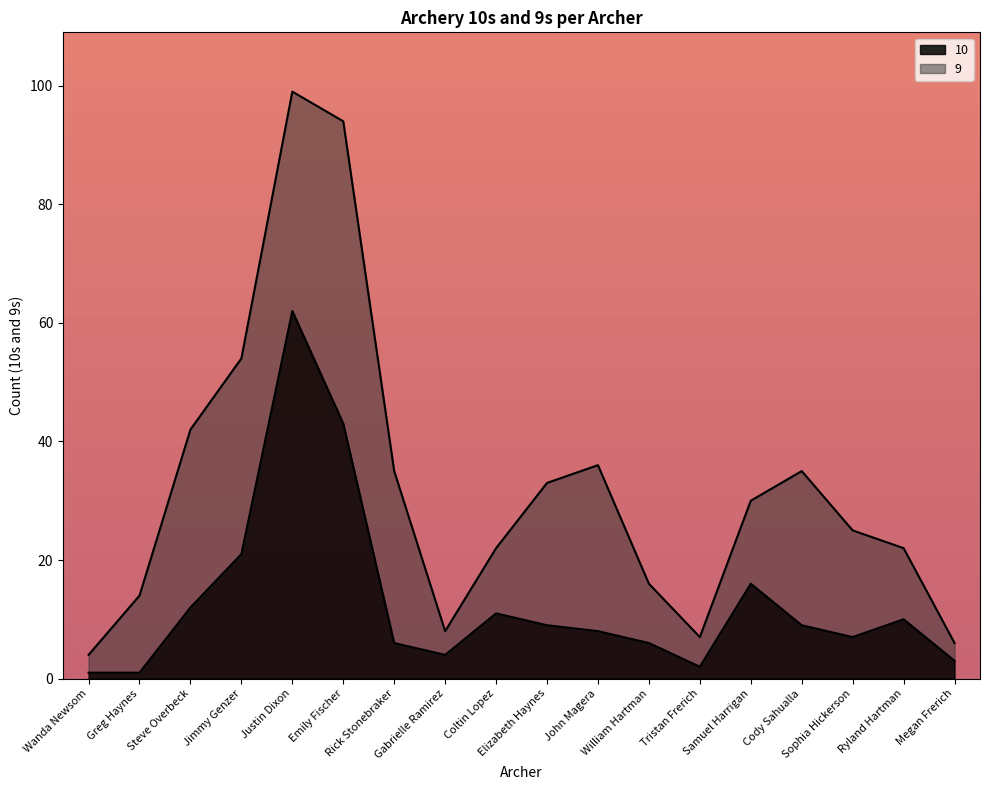

Does the chart have visible grid lines?

No